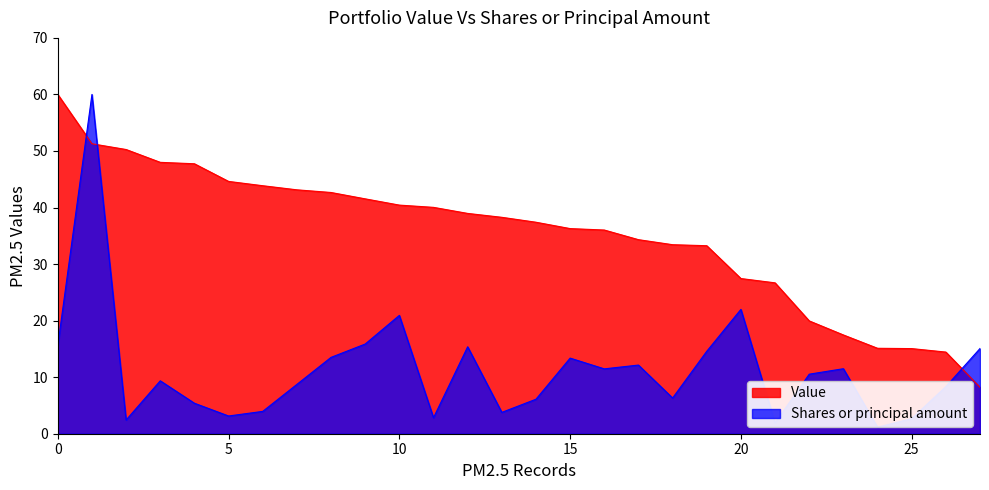

Reading right to left, extract all data points from this chart.

Value: 8.2	14.4	15.1	15.1	17.5	20.0	26.7	27.4	33.2	33.4	34.3	36.0	36.3	37.4	38.3	39.0	40.0	40.4	41.5	42.7	43.1	43.9	44.6	47.7	48.0	50.3	51.3	60.0
Shares or principal amount: 15.1	8.3	2.7	1.2	11.5	10.5	1.9	22.0	14.6	6.3	12.1	11.5	13.4	6.1	3.8	15.4	2.8	20.9	15.9	13.5	8.7	4.0	3.1	5.4	9.4	2.4	60.0	15.6